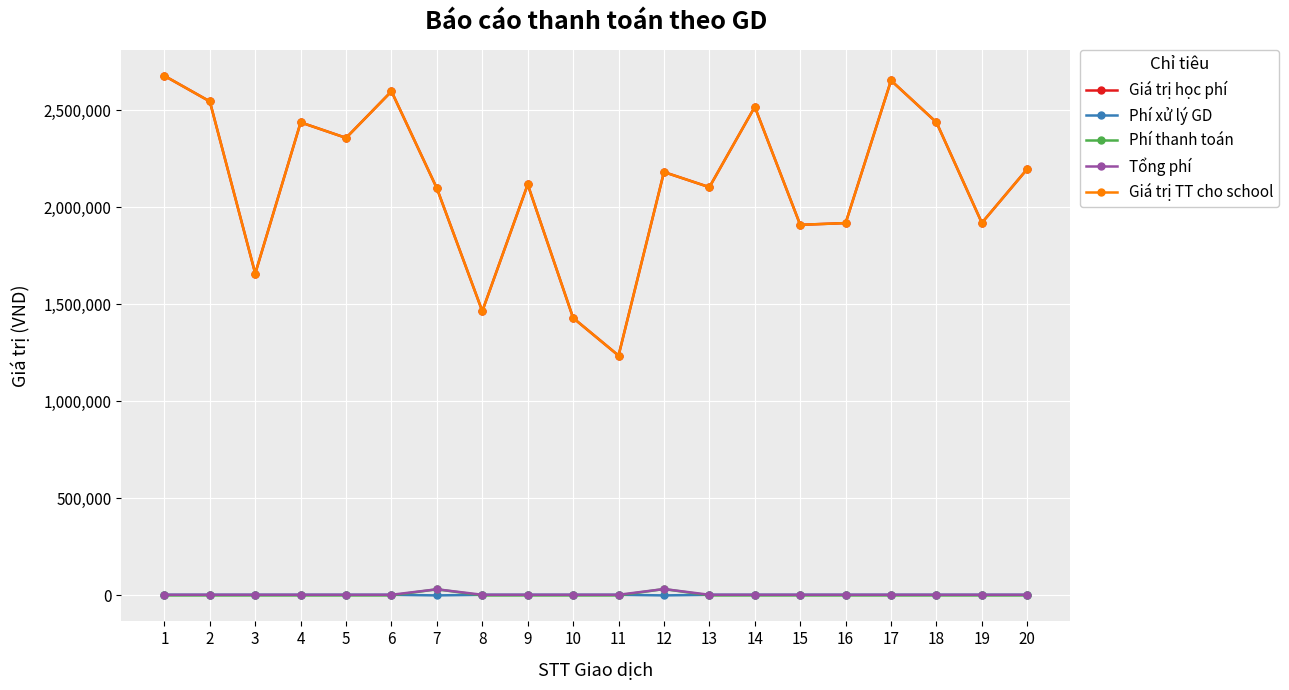

What is the average value of the Giá trị học phí series?

2123350